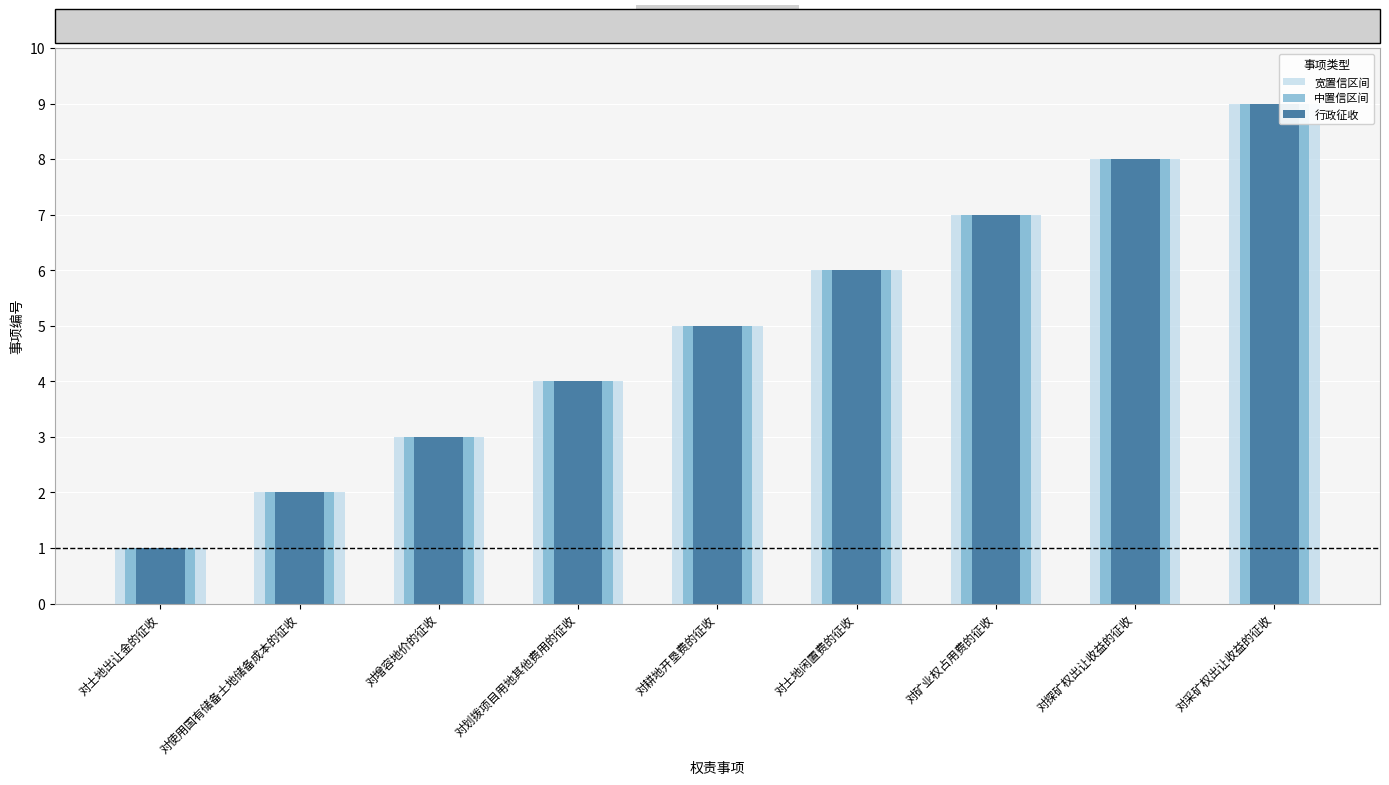

What is the approximate value of 行政征收(宽) at 对采矿权出让收益的征收?

9